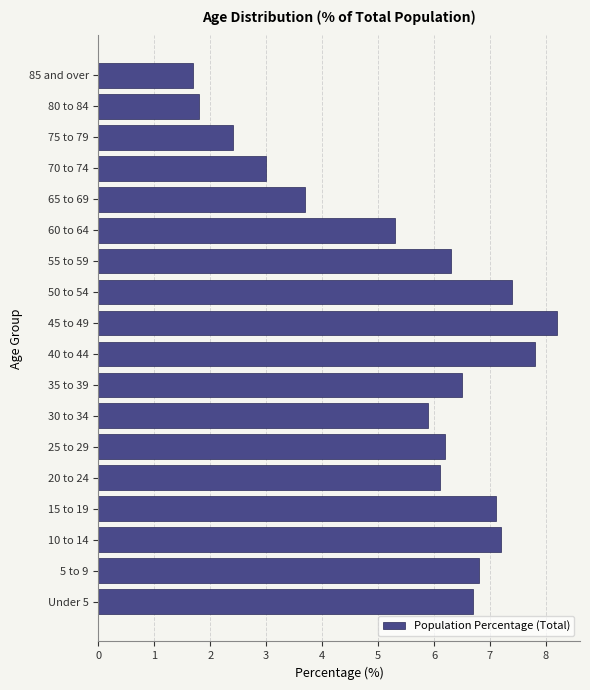

Reading bottom to top, list all the values displayed in this chart.

Under 5=6.7	5 to 9=6.8	10 to 14=7.2	15 to 19=7.1	20 to 24=6.1	25 to 29=6.2	30 to 34=5.9	35 to 39=6.5	40 to 44=7.8	45 to 49=8.2	50 to 54=7.4	55 to 59=6.3	60 to 64=5.3	65 to 69=3.7	70 to 74=3.0	75 to 79=2.4	80 to 84=1.8	85 and over=1.7